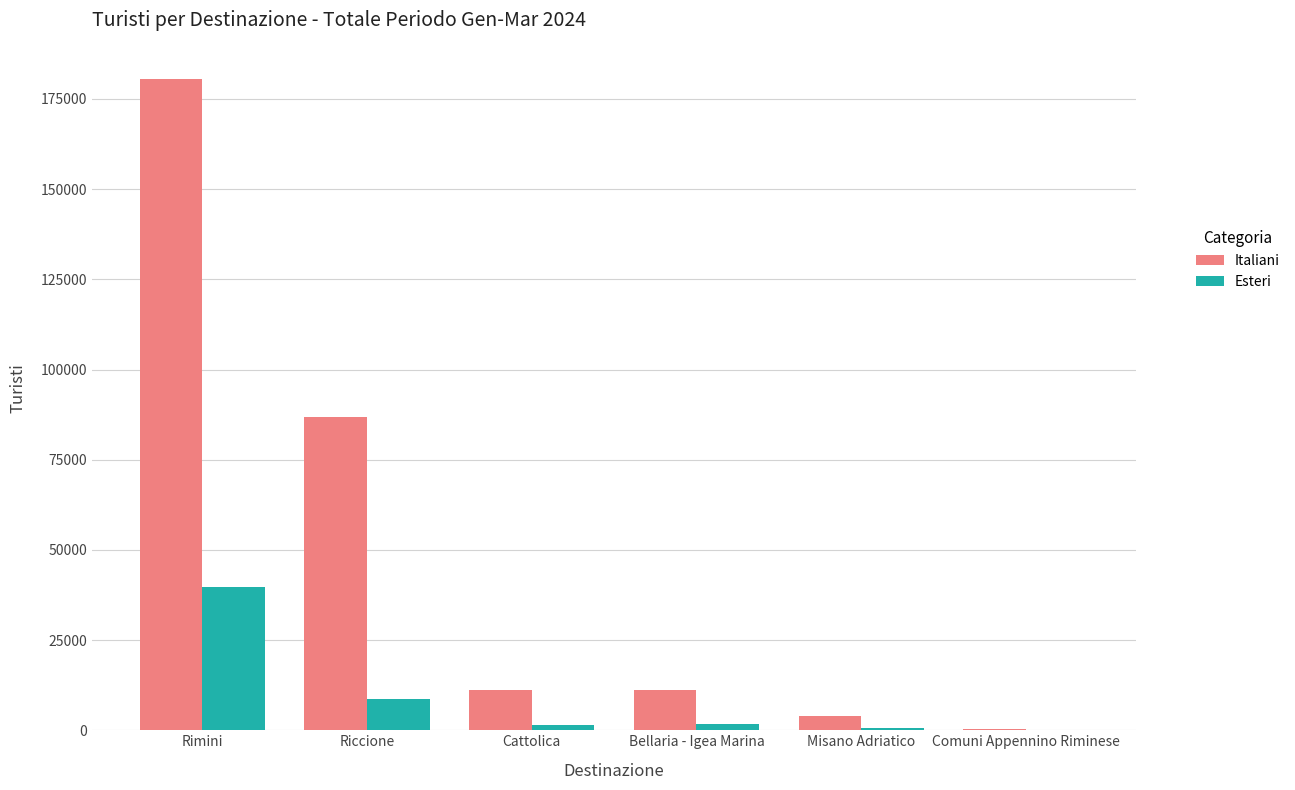

What are all the series names shown in the legend?

Italiani, Esteri